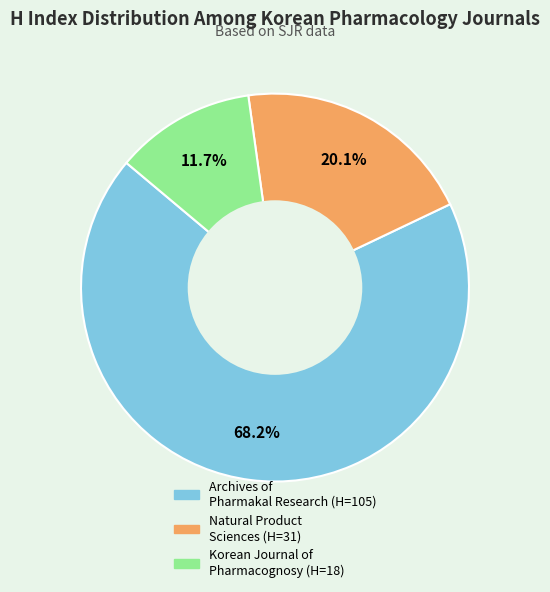

To the nearest percent, what is the average slice percentage?

33%